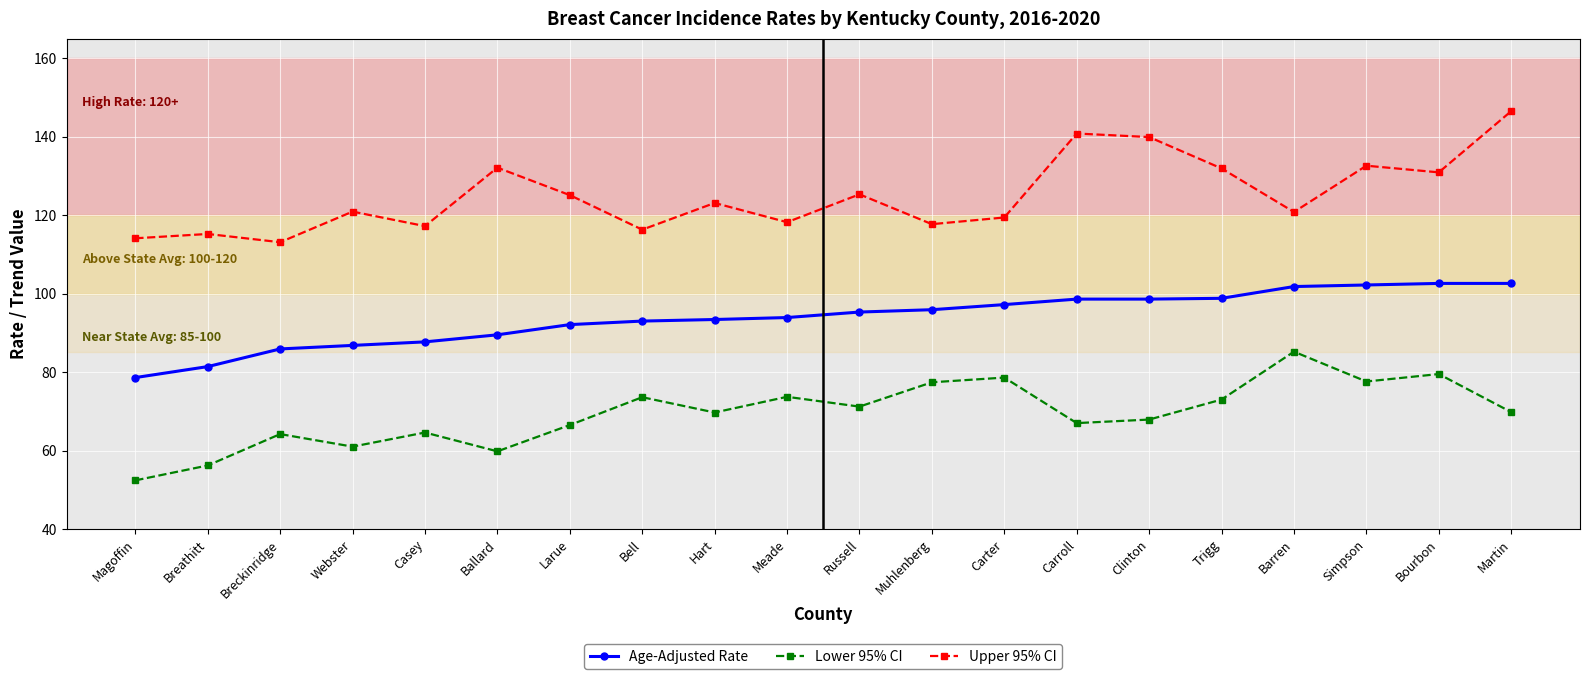

Is the value of Age-Adjusted Rate at Russell greater than the value of Upper 95% CI at Larue?

No